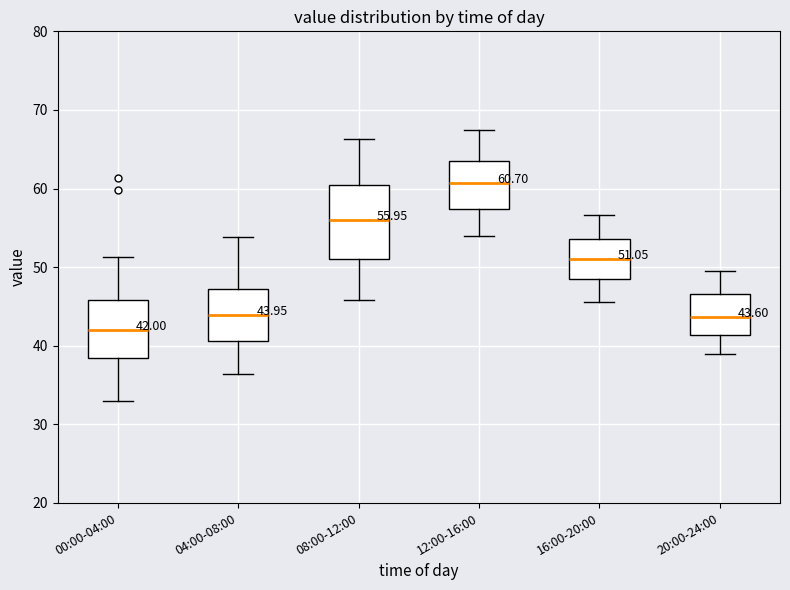

Which box's median line is the lowest?

00:00-04:00